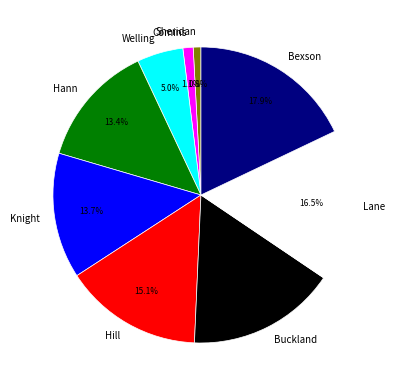

Does Hann represent more than half of the total?

No